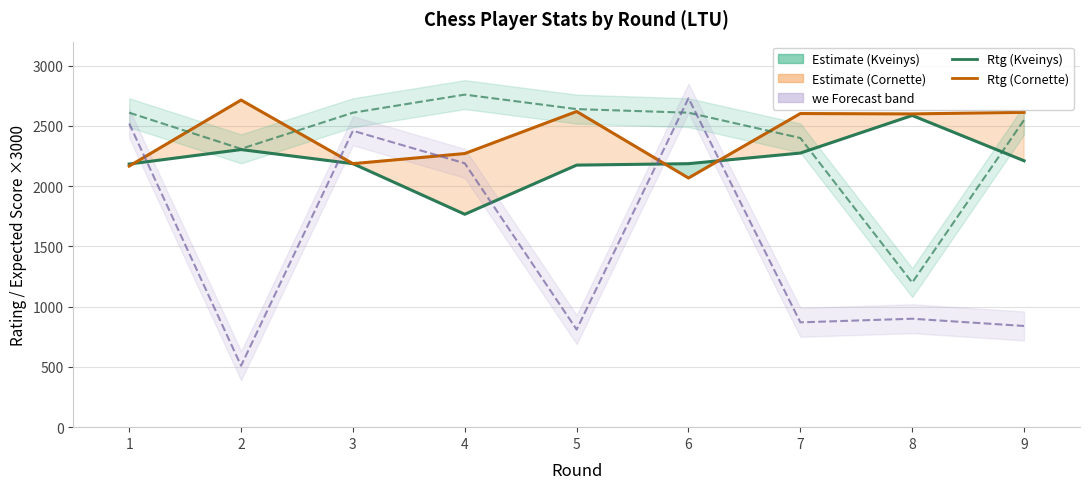

The value of we×3000 (Cornette) at 2 is 510.0. True or false?

True